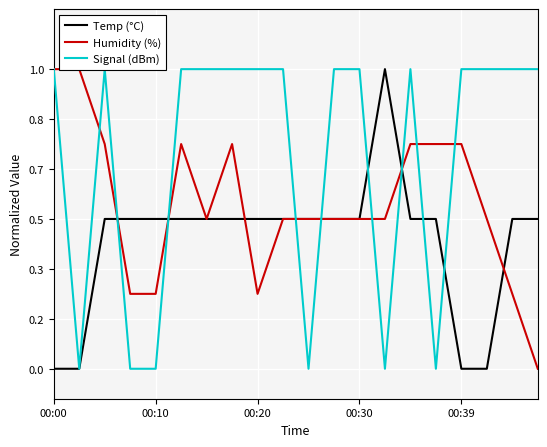

The value of Temp (°C) at 7 is 0.5. True or false?

True